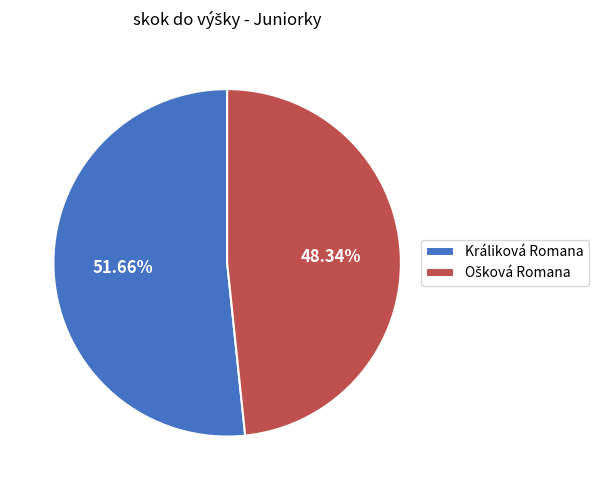

Count the number of slices in the pie.

2